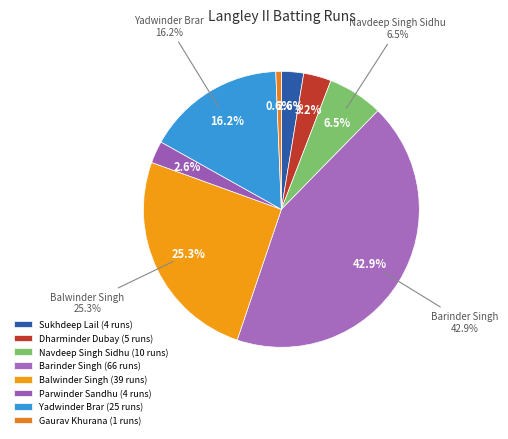

The Navdeep Singh Sidhu slice represents 1% of the pie. True or false?

False